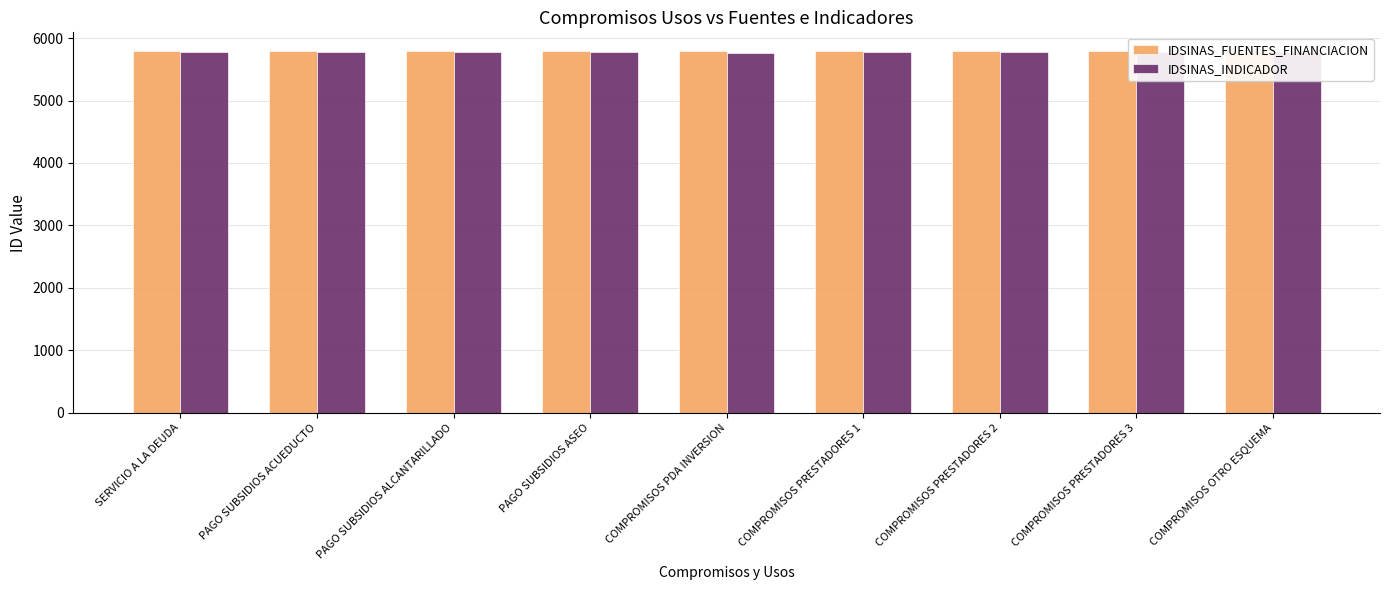

True or false: IDSINAS_INDICADOR has a value of 5769 at PAGO SUBSIDIOS ASEO.

True